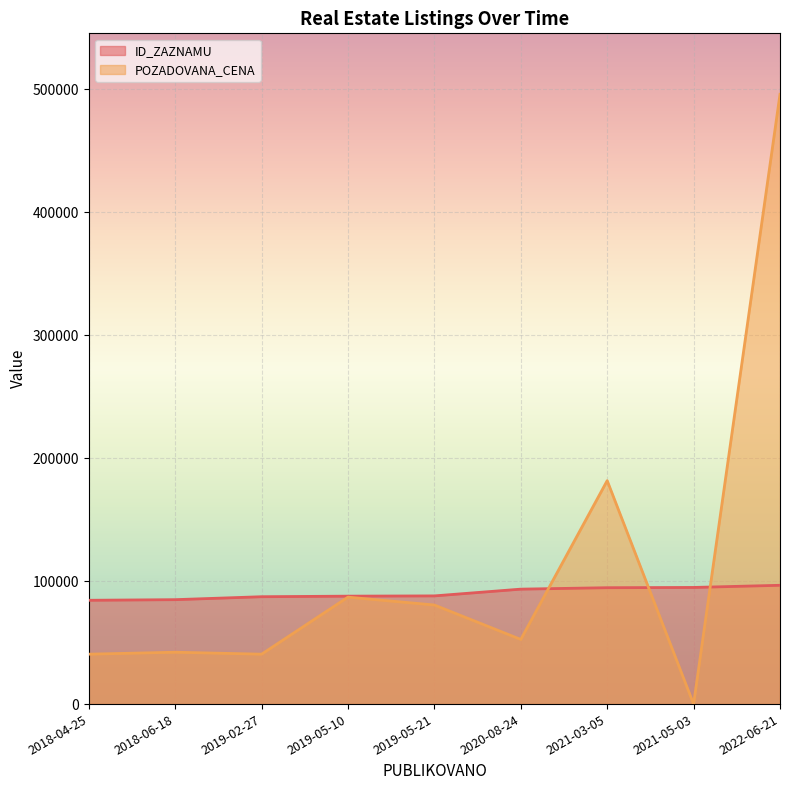

At which category is the sum across all series the highest?

2022-06-21